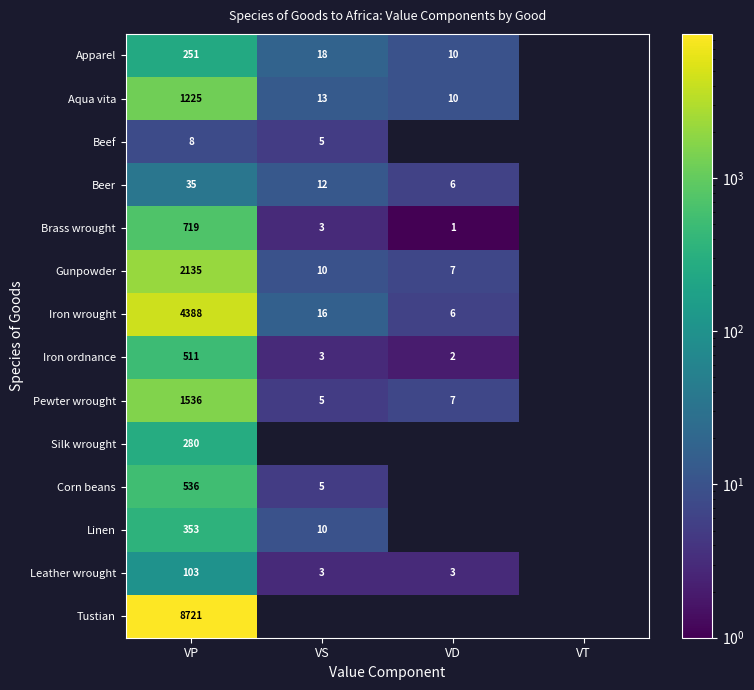

Rank the series at VP from highest to lowest value.

Tustian, Iron wrought, Gunpowder, Pewter wrought, Aqua vita, Brass wrought, Corn beans, Iron ordnance, Linen, Silk wrought, Apparel, Leather wrought, Beer, Beef